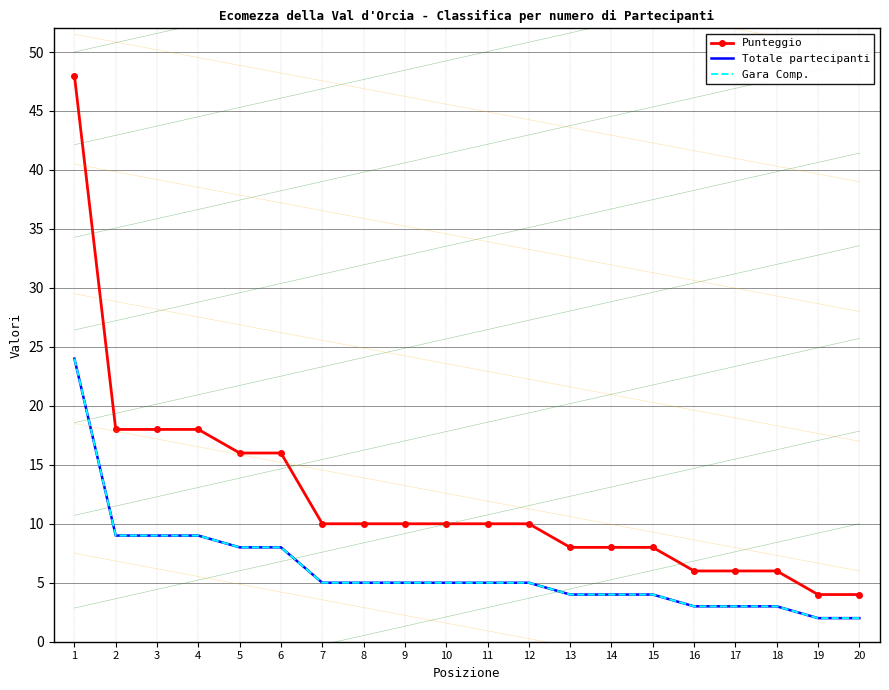

What is the lowest value of the Gara Comp. series?

2